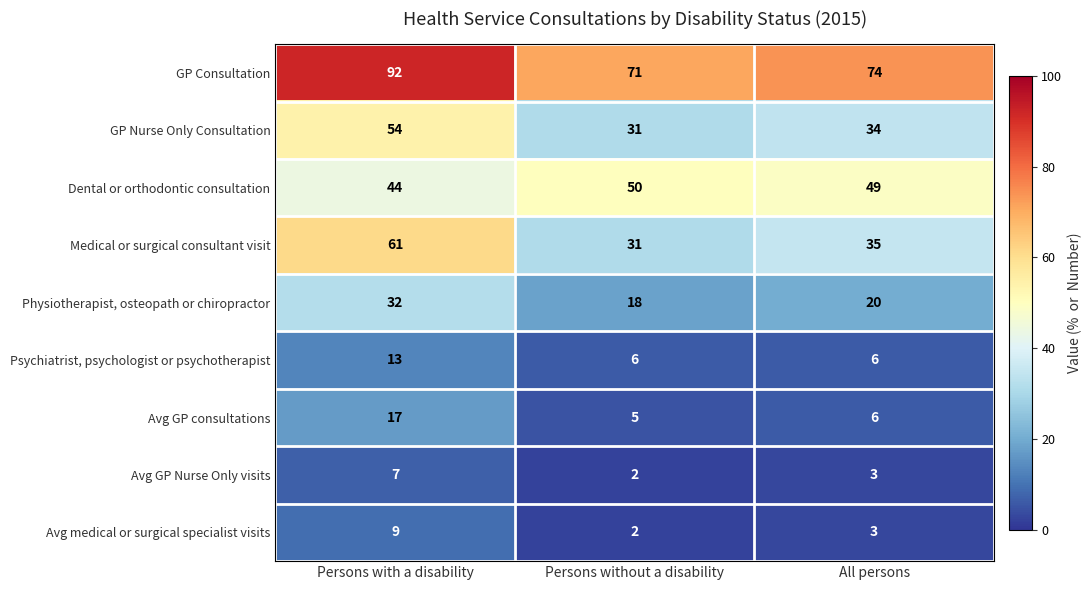

True or false: Physiotherapist, osteopath or chiropractor has a value of 4 at Persons without a disability.

False